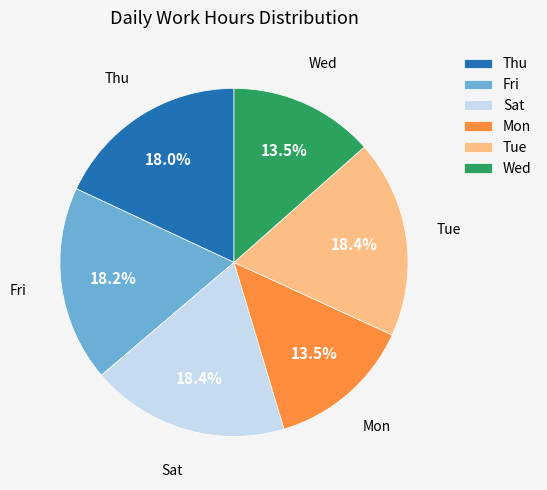

Count the number of slices in the pie.

6